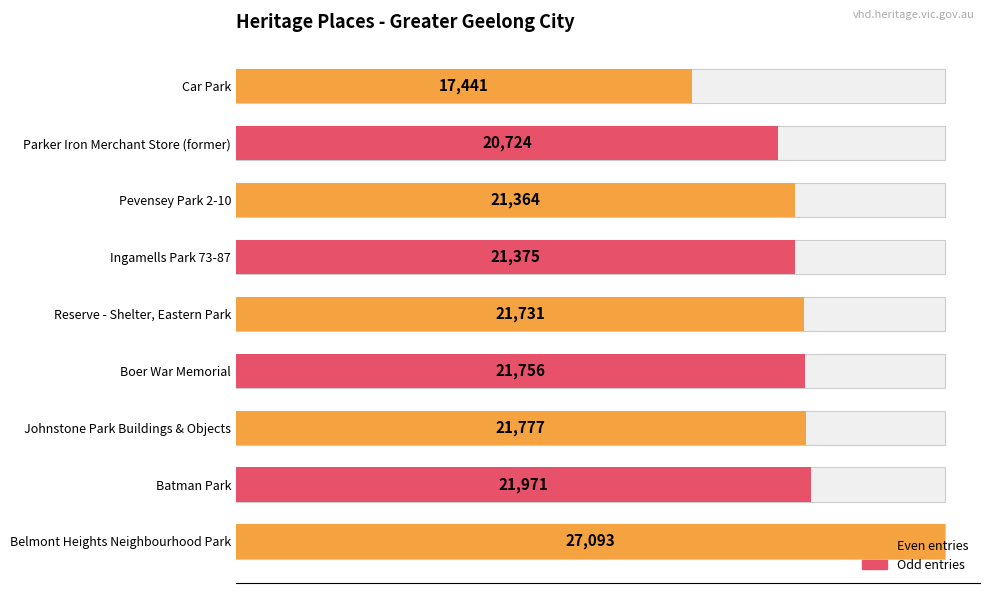

How many data points are less than 21731?

4